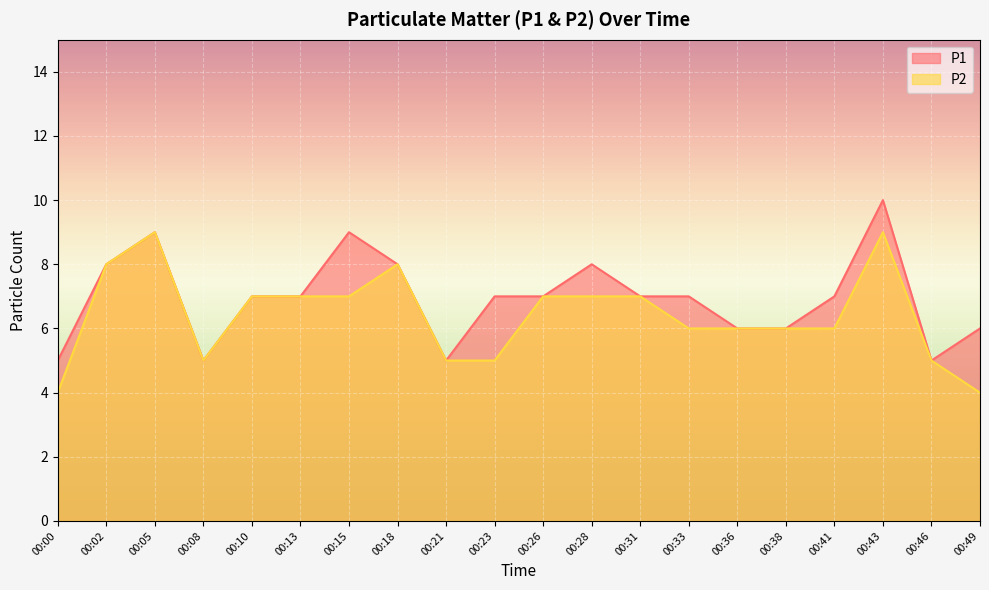

What is the difference between the maximum and second lowest values in the P1 series?

5